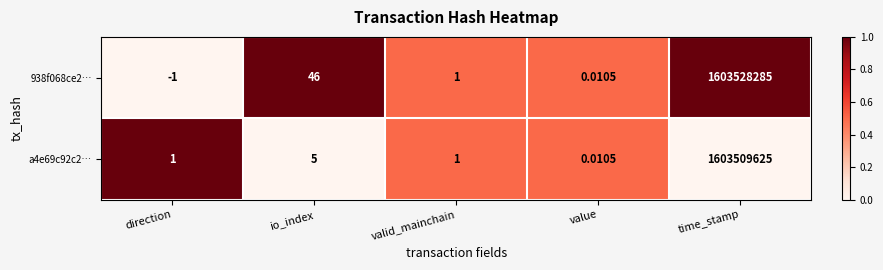

Which label corresponds to the smallest value in the chart?

direction